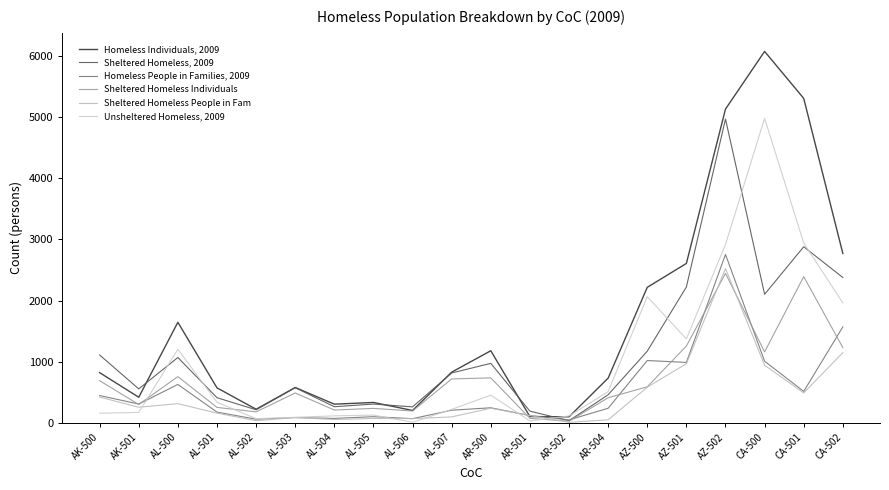

What is the difference between the Sheltered Homeless Individuals values at CA-500 and AZ-500?

572